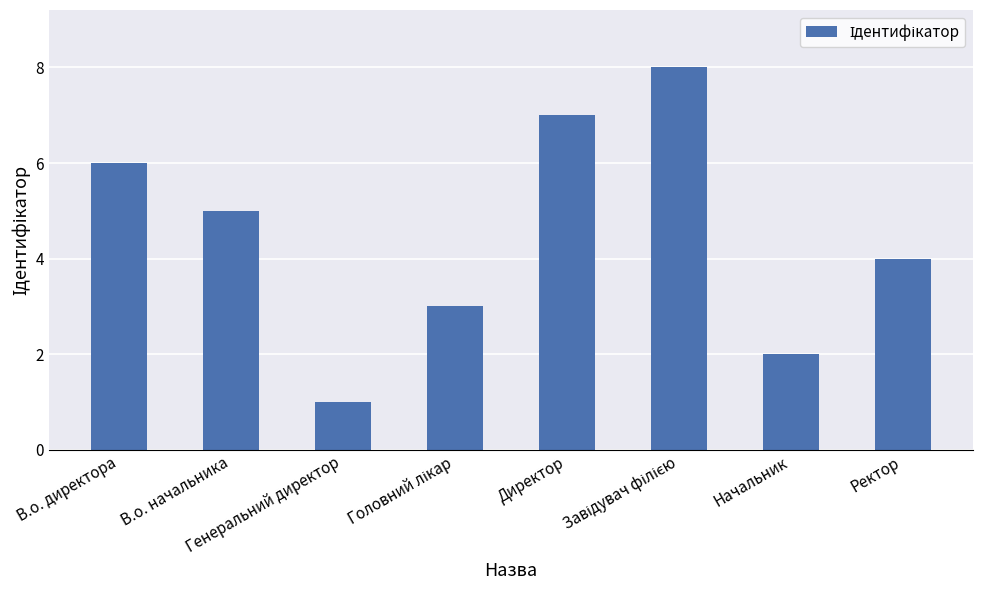

What is the label of the 2nd bar from the left?

В.о. начальника